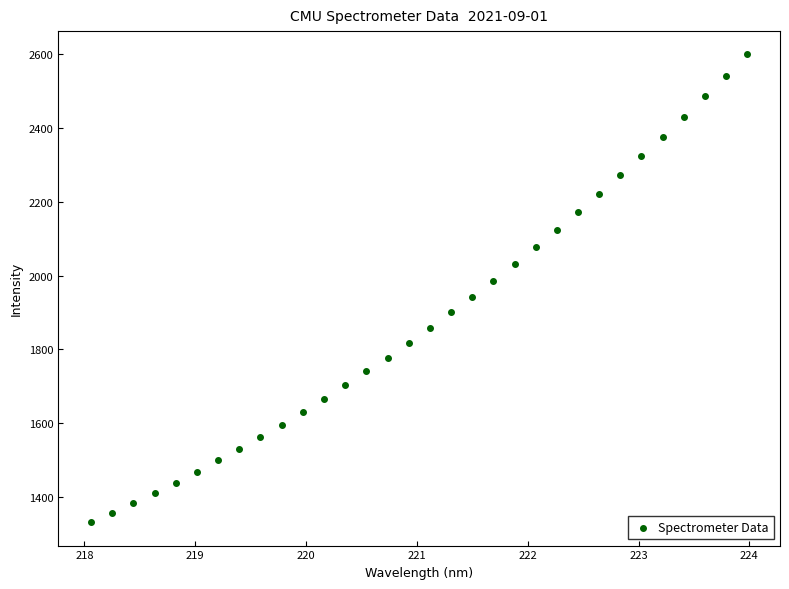

What is the range of X values (max minus min)?

5.9